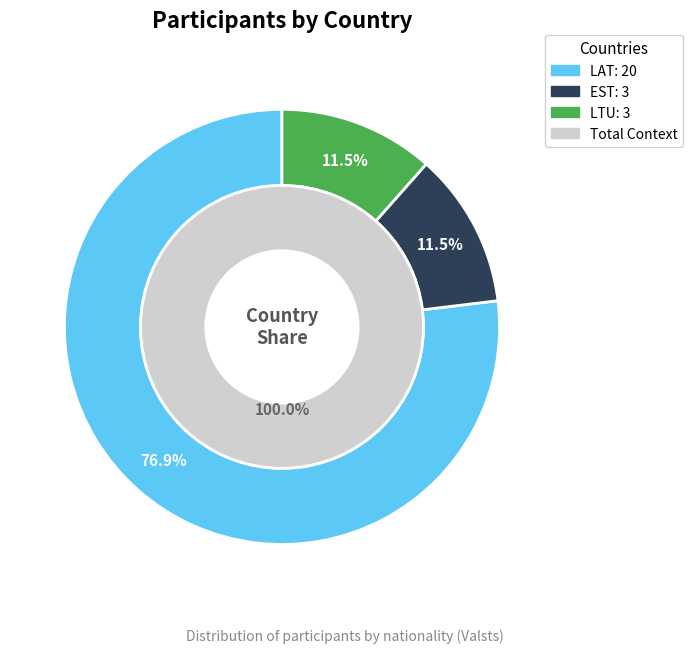

What is the total percentage of EST and LAT?

88.5%